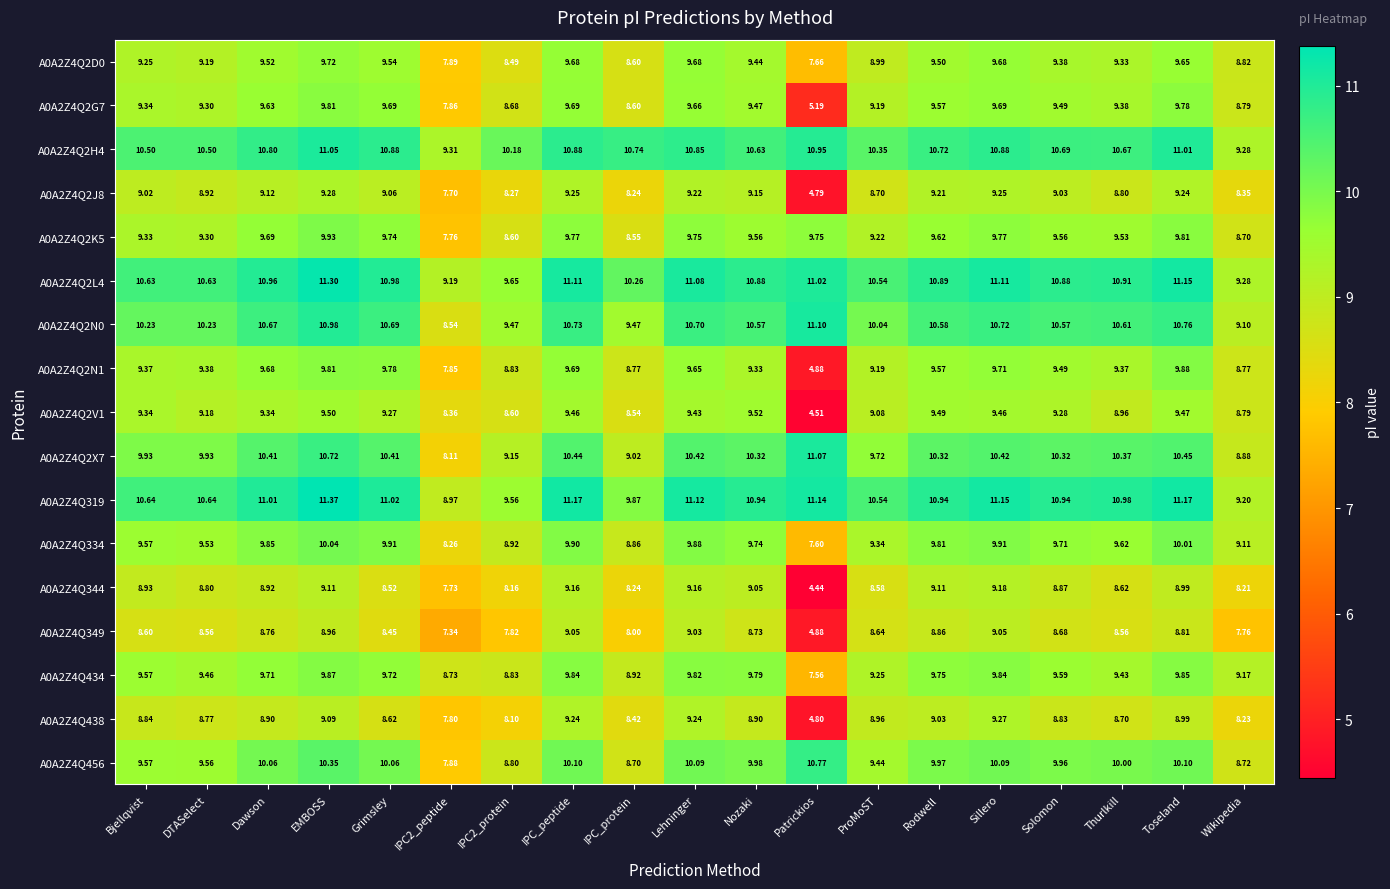

At which category does the chart reach its peak across all series?

EMBOSS